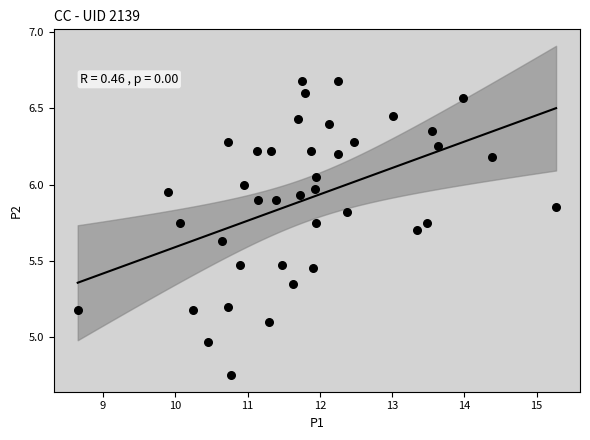

What is the range of Y values (max minus min)?

1.9